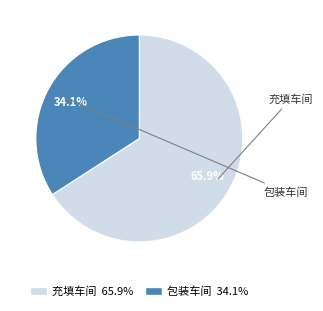

What is the largest slice in the pie chart?

充填车间